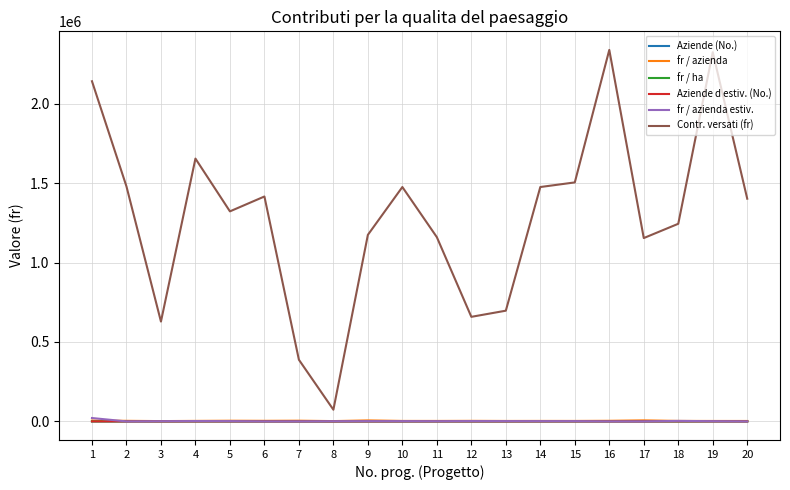

Count the number of data series in this chart.

6